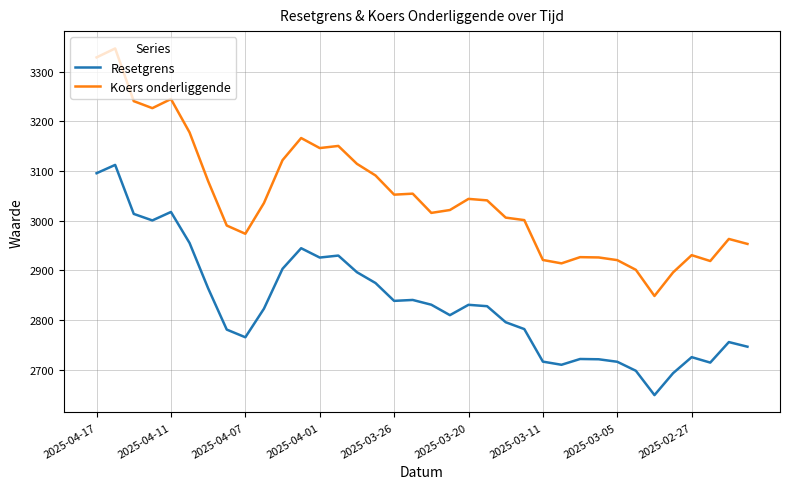

What is the difference between the maximum and second lowest values in the Koers onderliggende series?

450.5